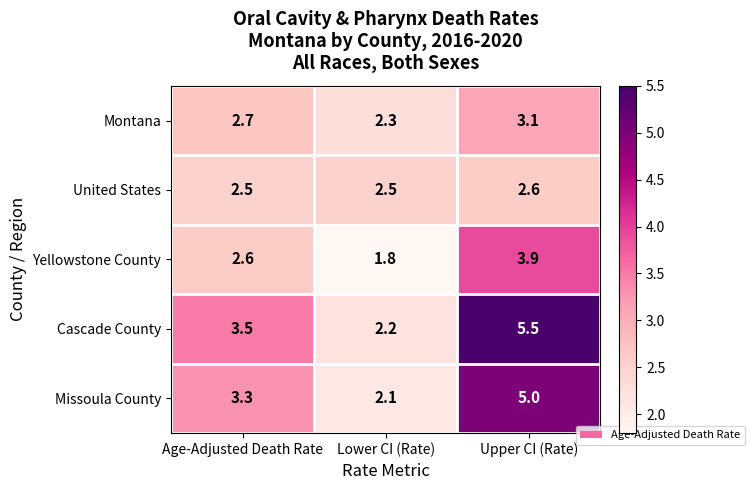

What is the total value across all series at Lower CI (Rate)?

10.9